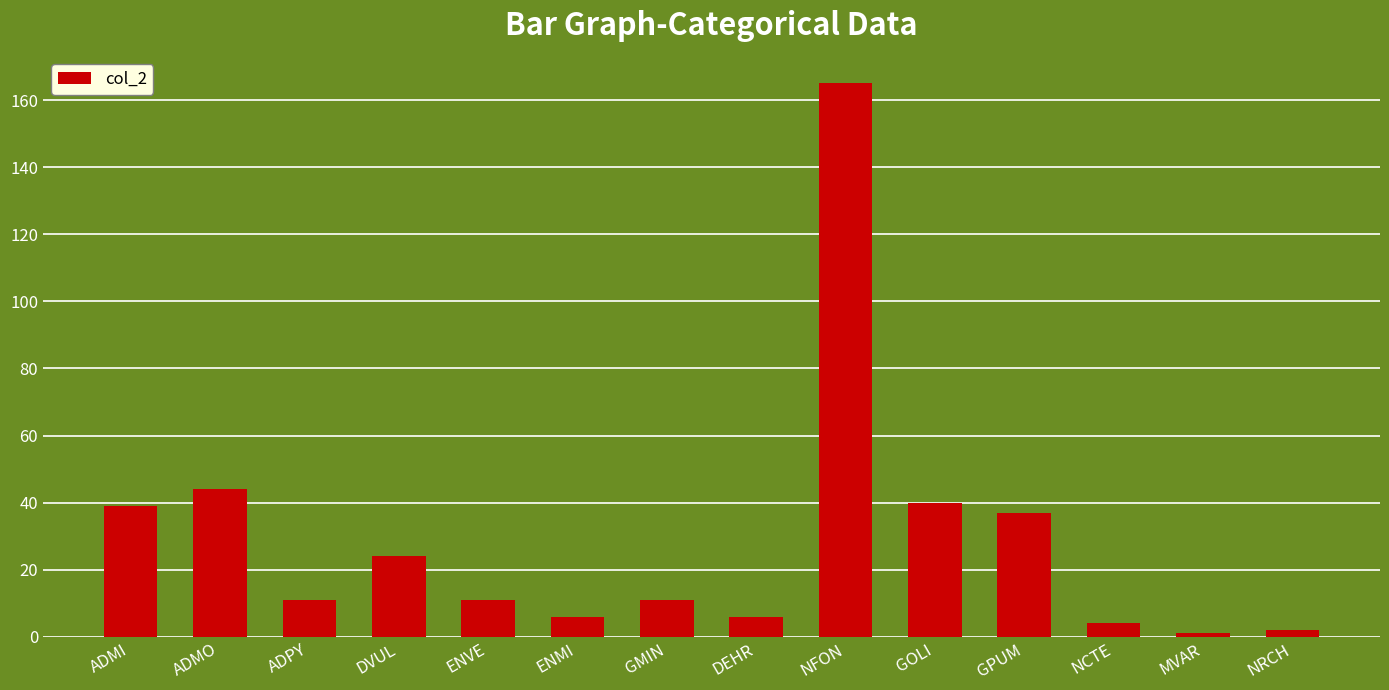

What is the label of the 13th bar from the left?

MVAR